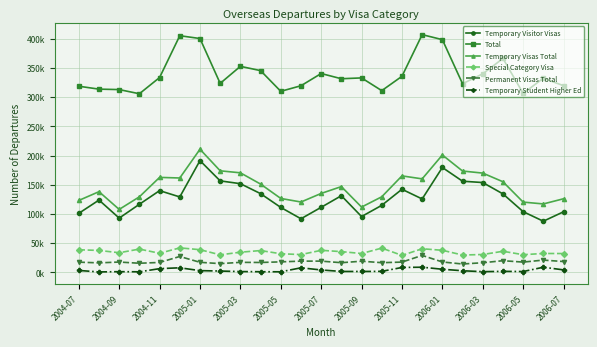

True or false: Temporary Student Higher Ed and Permanent Visas Total intersect in this chart.

False